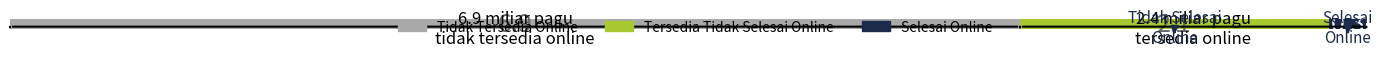

What are all the series names shown in the legend?

Tidak Tersedia Online, Tersedia Tidak Selesai Online, Selesai Online